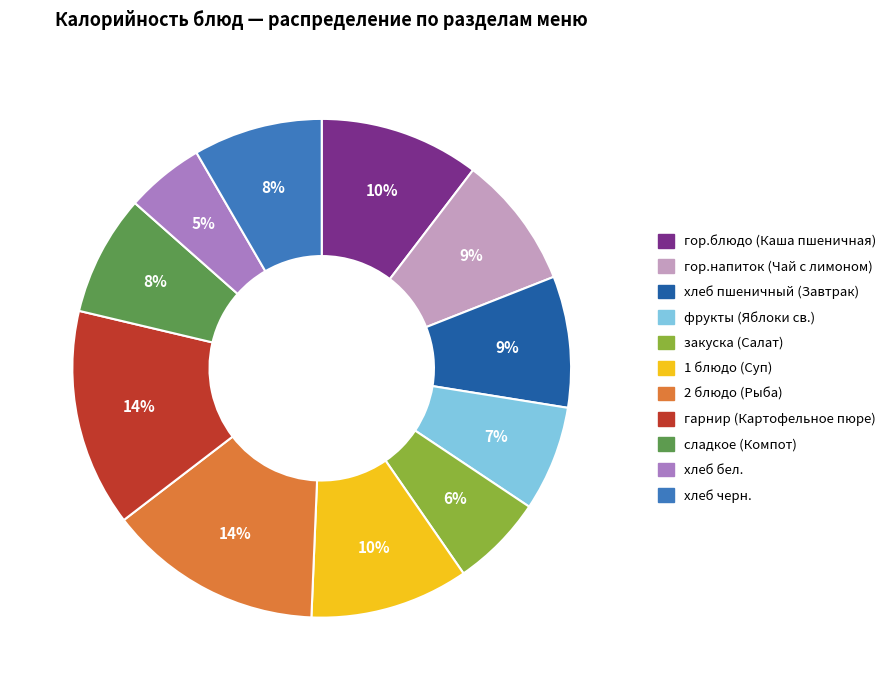

Combined, do сладкое (Компот) and 1 блюдо (Суп) account for over 50%?

No